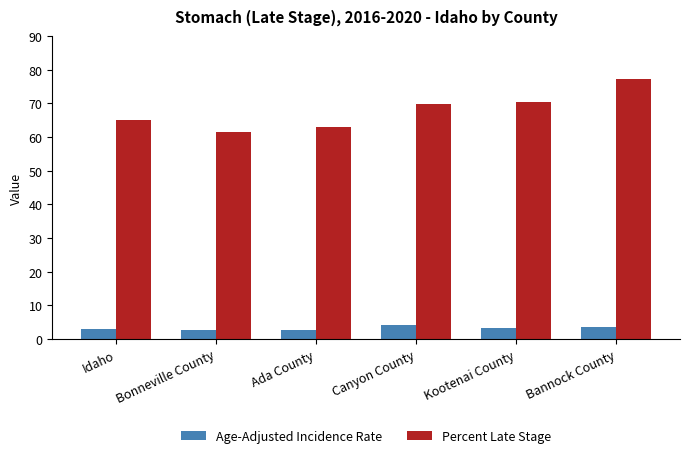

The Percent Late Stage series shows 37.5 at Ada County. True or false?

False